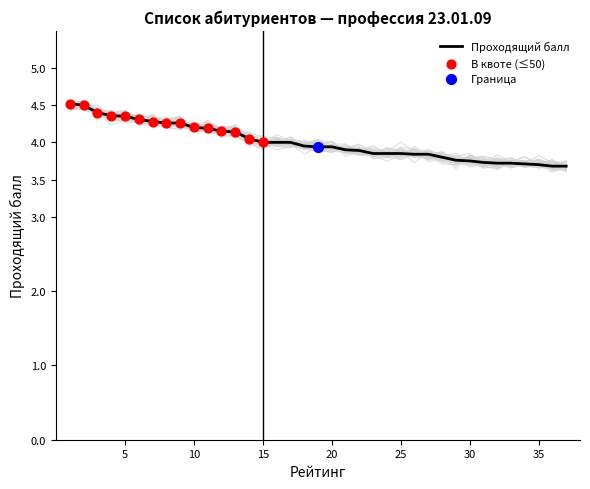

What is the highest value of the Проходящий балл series?

4.5